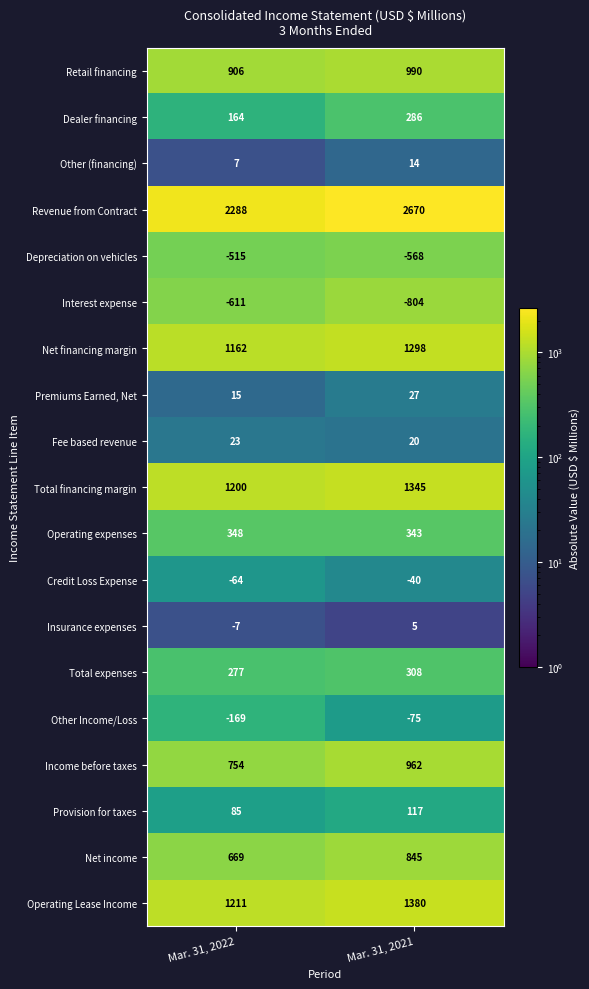

Which series has the largest range (max minus min)?

Revenue from Contract